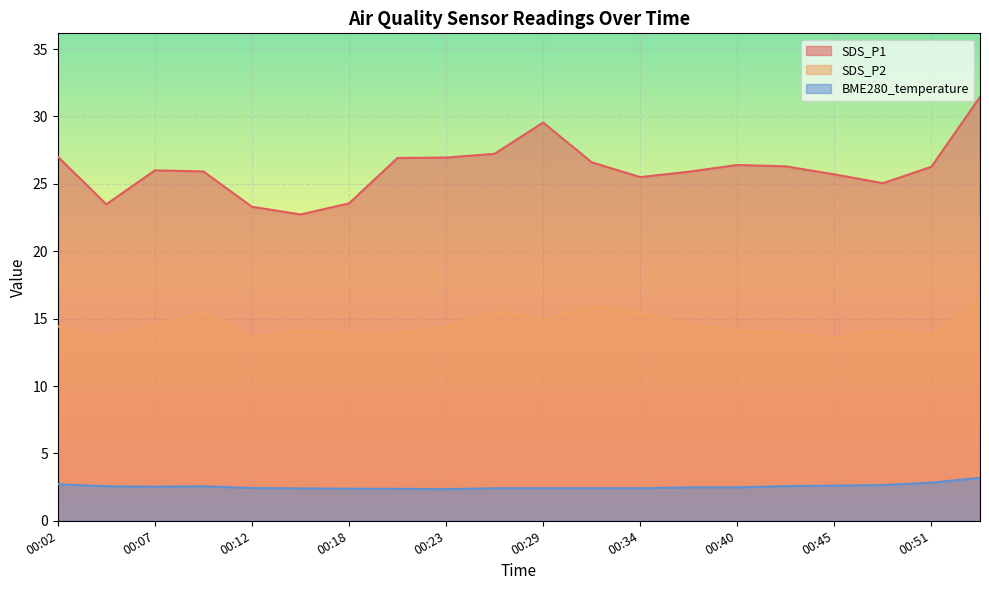

How many categories are shown in the chart?

20